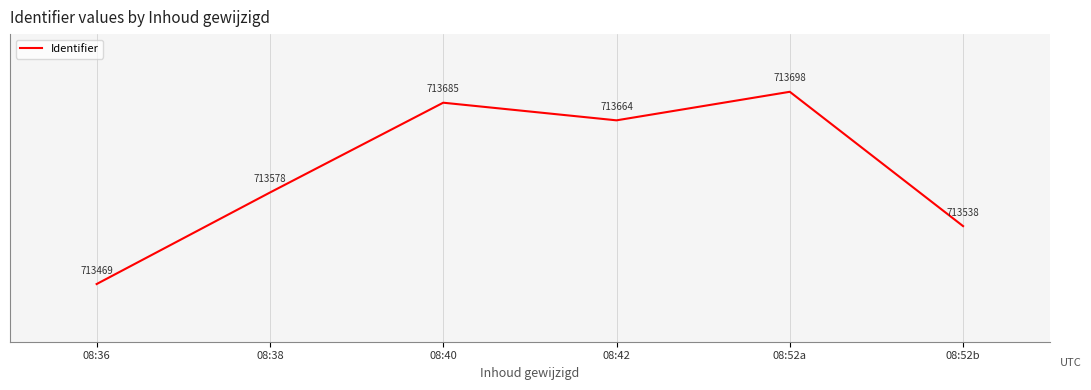

At which label does the data first exceed 713664?

08:40